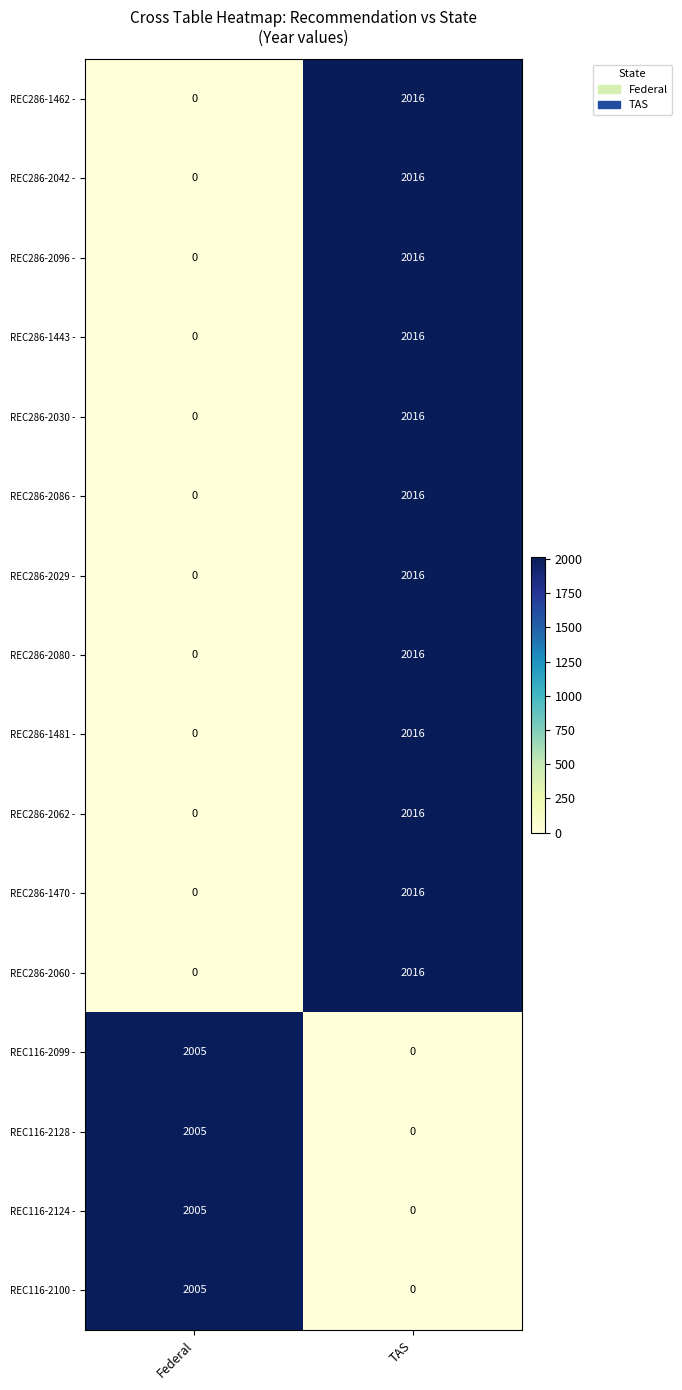

What is the maximum value shown in the chart?

2016